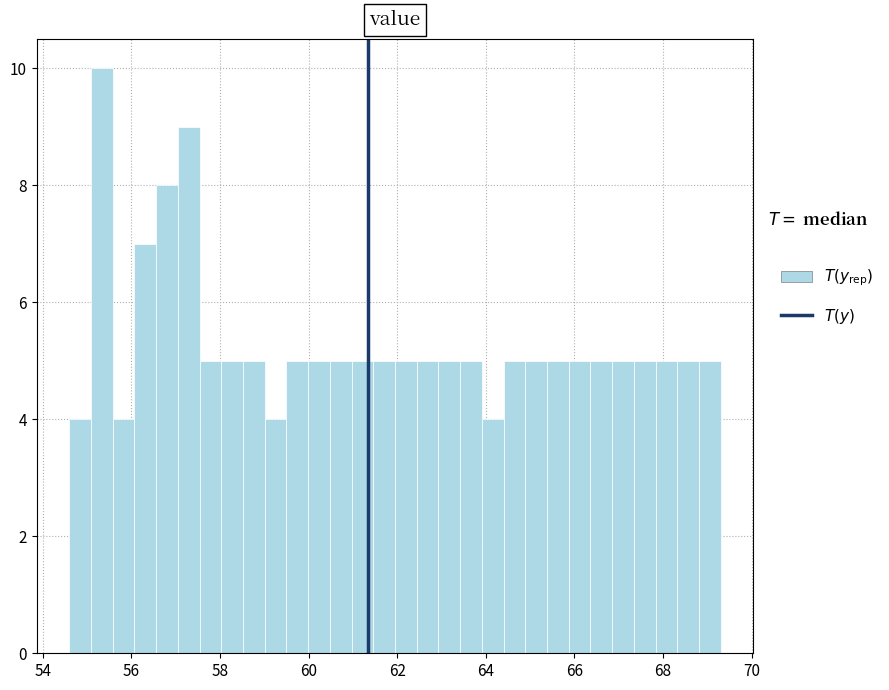

Read against the x-axis, roughly where is the centre of the tallest bar?

55.4